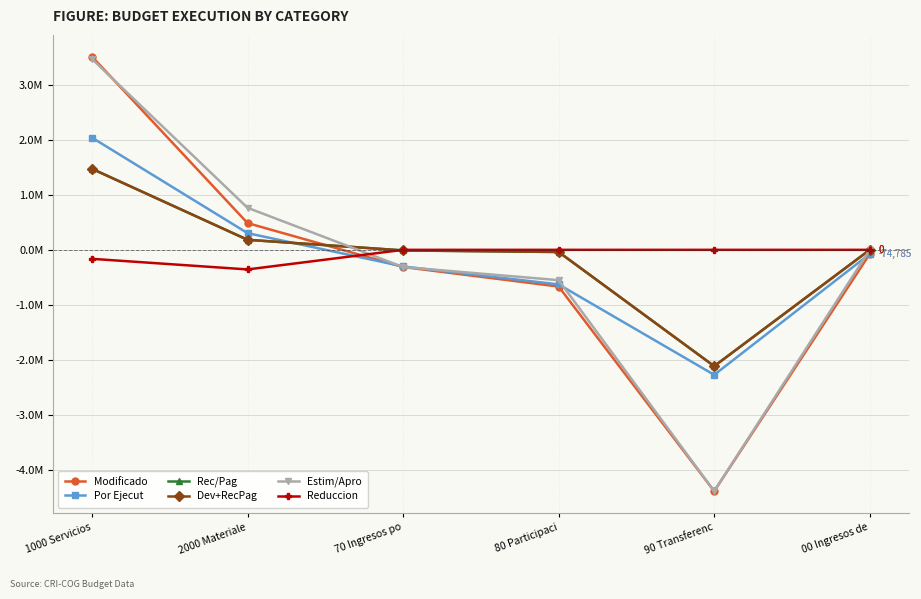

What is the total value across all series at 2000 Materiale?

1563561.8